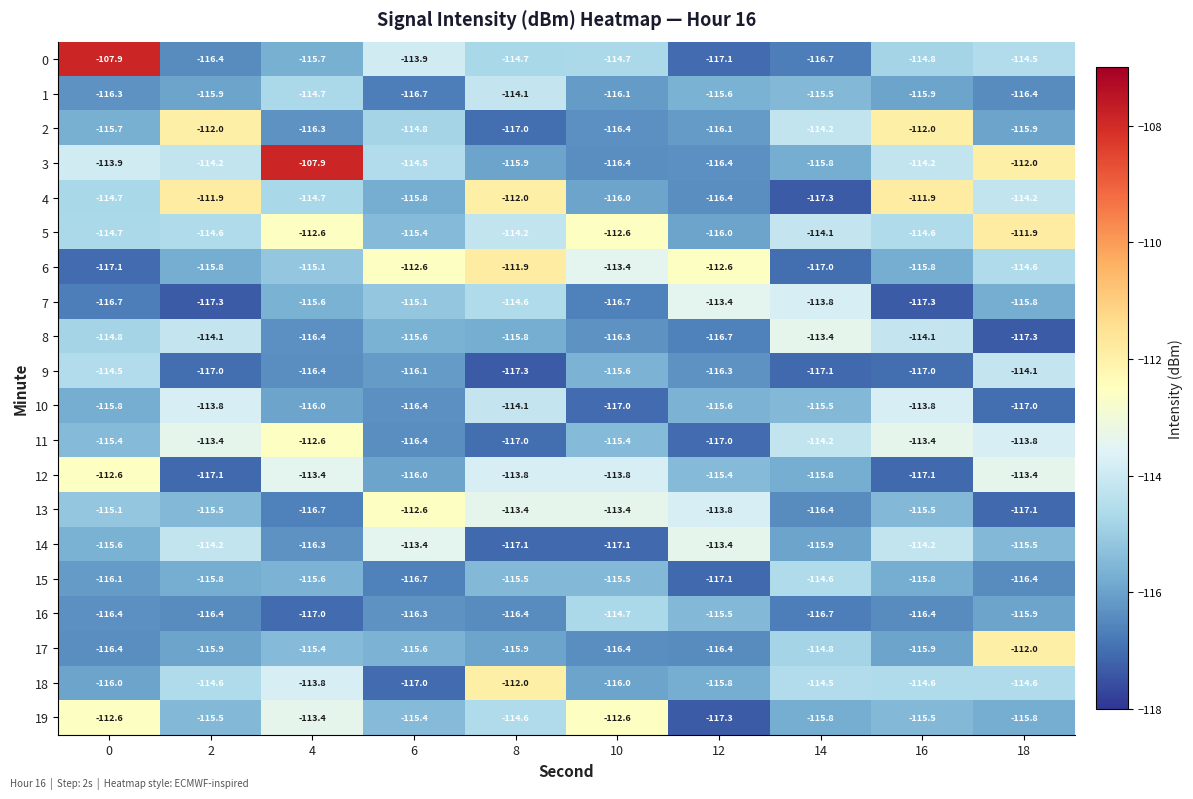

What is the spread (max minus min) of values at 10?

4.5